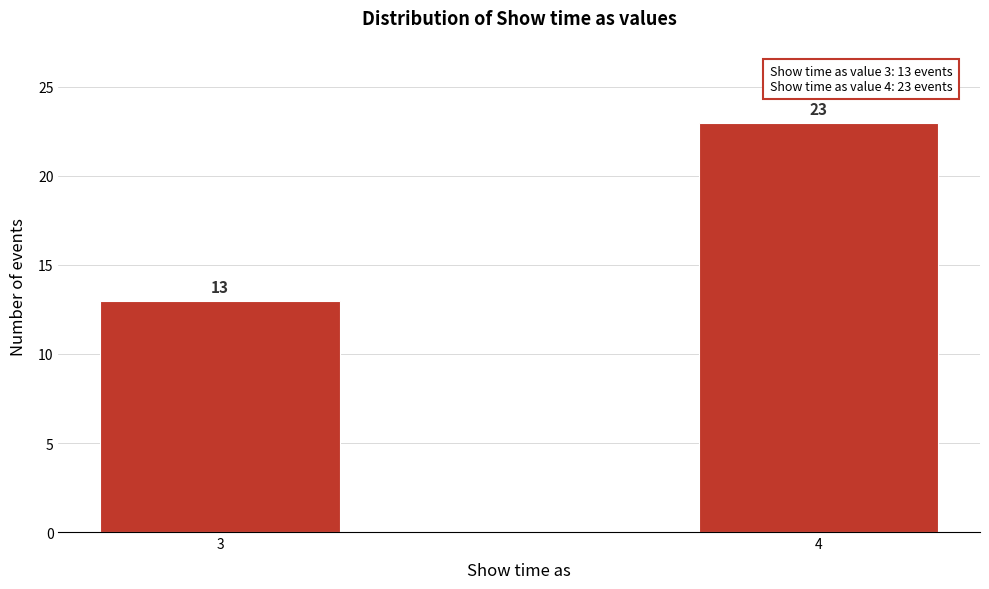

Reading right to left, transcribe all the data shown in this chart.

23	13